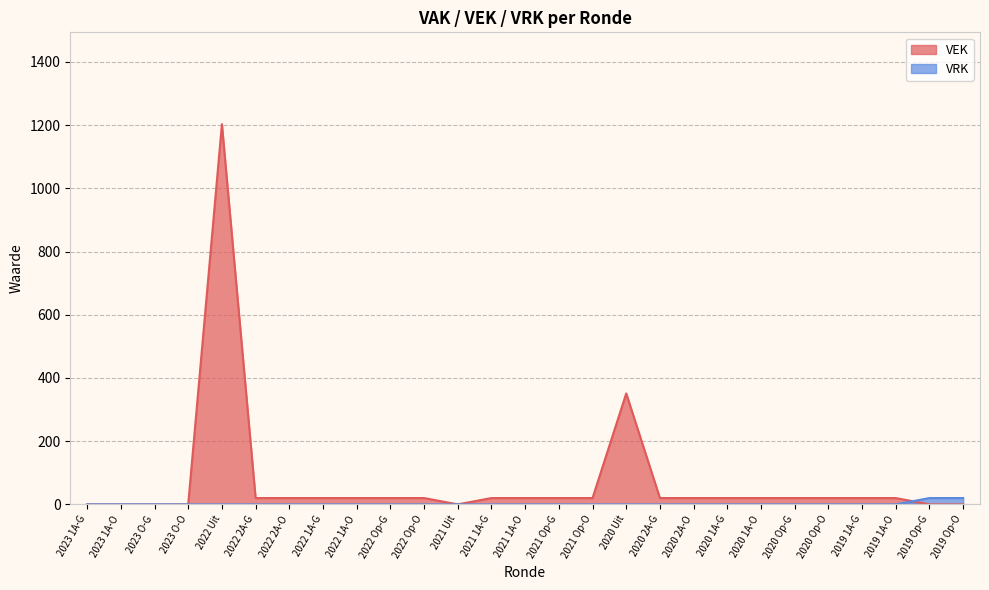

Reading right to left, list all the values displayed in this chart.

VEK: 2019 Op-O=0	2019 Op-G=0	2019 1A-O=20	2019 1A-G=20	2020 Op-O=20	2020 Op-G=20	2020 1A-O=20	2020 1A-G=20	2020 2A-O=20	2020 2A-G=20	2020 Uit=351	2021 Op-O=20	2021 Op-G=20	2021 1A-O=20	2021 1A-G=20	2021 Uit=0	2022 Op-O=20	2022 Op-G=20	2022 1A-O=20	2022 1A-G=20	2022 2A-O=20	2022 2A-G=20	2022 Uit=1203	2023 O-O=0	2023 O-G=0	2023 1A-O=0	2023 1A-G=0
VRK: 2019 Op-O=20	2019 Op-G=20	2019 1A-O=0	2019 1A-G=0	2020 Op-O=0	2020 Op-G=0	2020 1A-O=0	2020 1A-G=0	2020 2A-O=0	2020 2A-G=0	2020 Uit=0	2021 Op-O=0	2021 Op-G=0	2021 1A-O=0	2021 1A-G=0	2021 Uit=0	2022 Op-O=0	2022 Op-G=0	2022 1A-O=0	2022 1A-G=0	2022 2A-O=0	2022 2A-G=0	2022 Uit=0	2023 O-O=0	2023 O-G=0	2023 1A-O=0	2023 1A-G=0